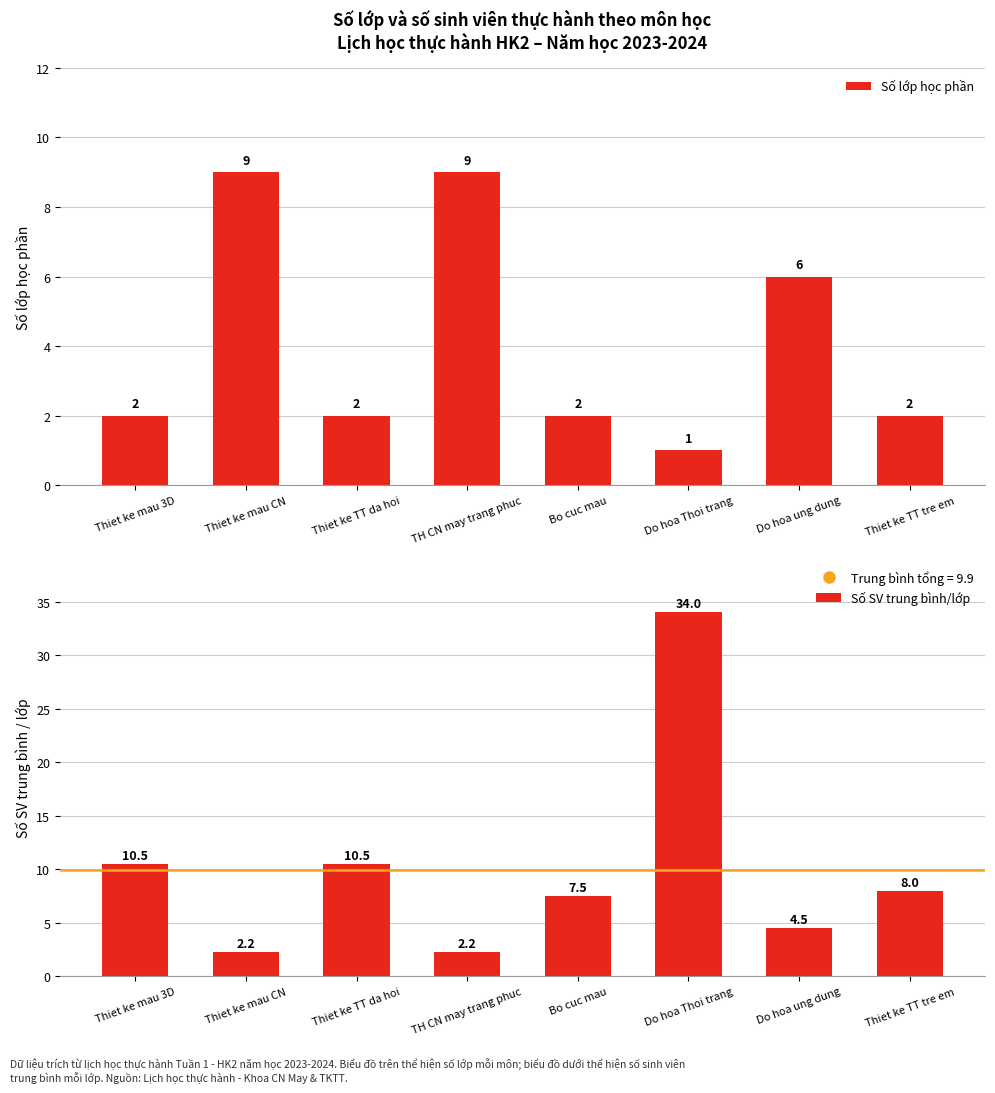

At how many categories does at least one series exceed 25?

1